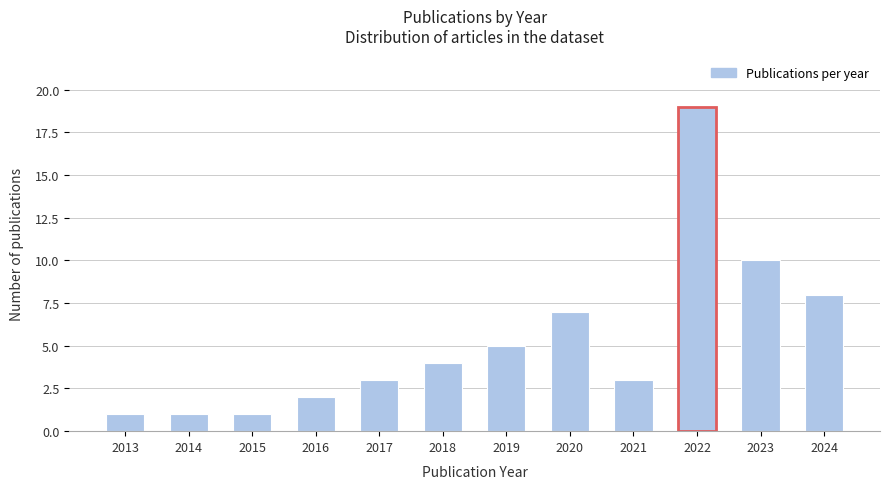

Reading left to right, transcribe all the data shown in this chart.

2013=1	2014=1	2015=1	2016=2	2017=3	2018=4	2019=5	2020=7	2021=3	2022=19	2023=10	2024=8